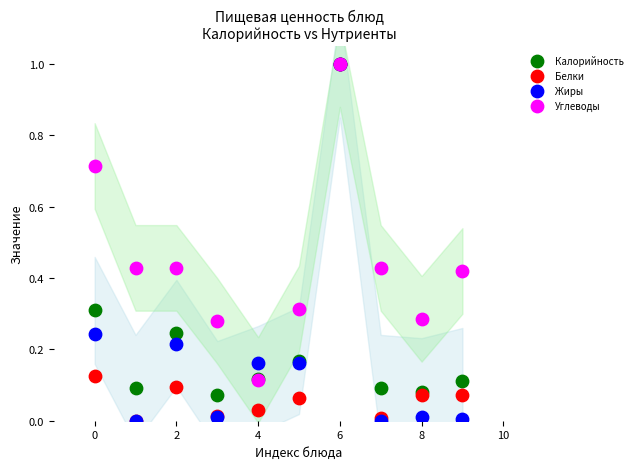

What are all the series names shown in the legend?

Калорийность, Белки, Жиры, Углеводы